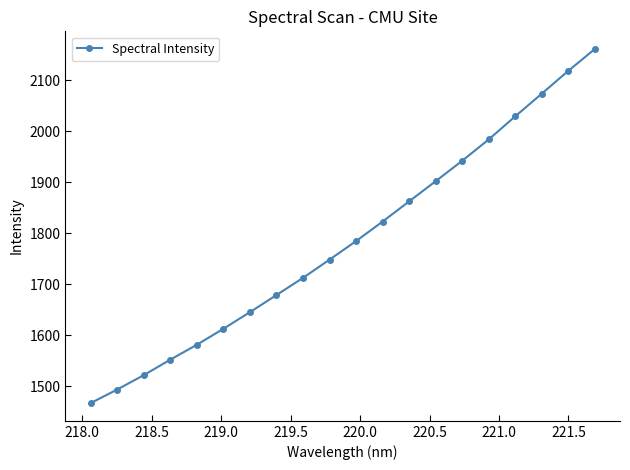

What is the sum of all values?

35694.7